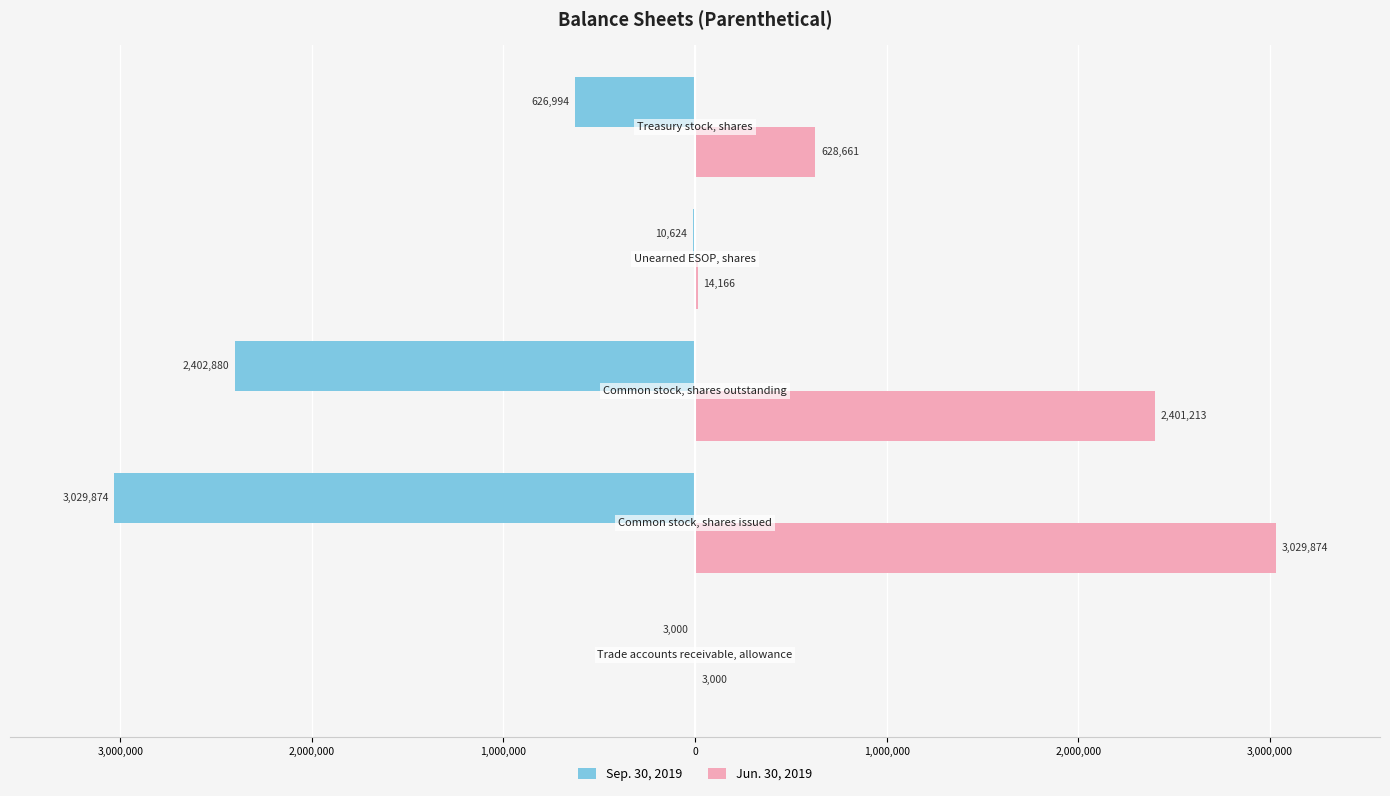

What are all the series names shown in the legend?

Sep. 30, 2019, Jun. 30, 2019